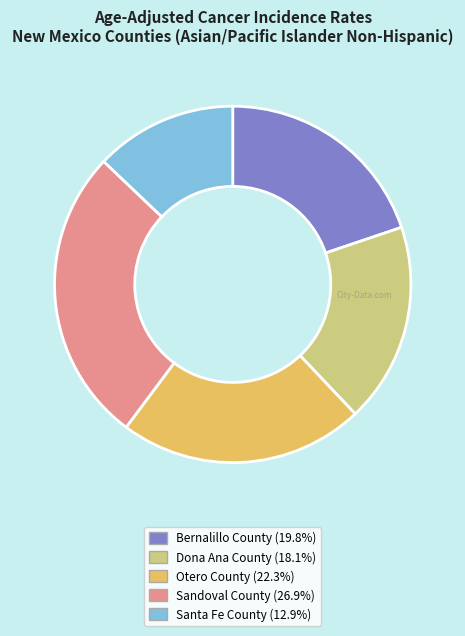

How many segments does this pie chart have?

5